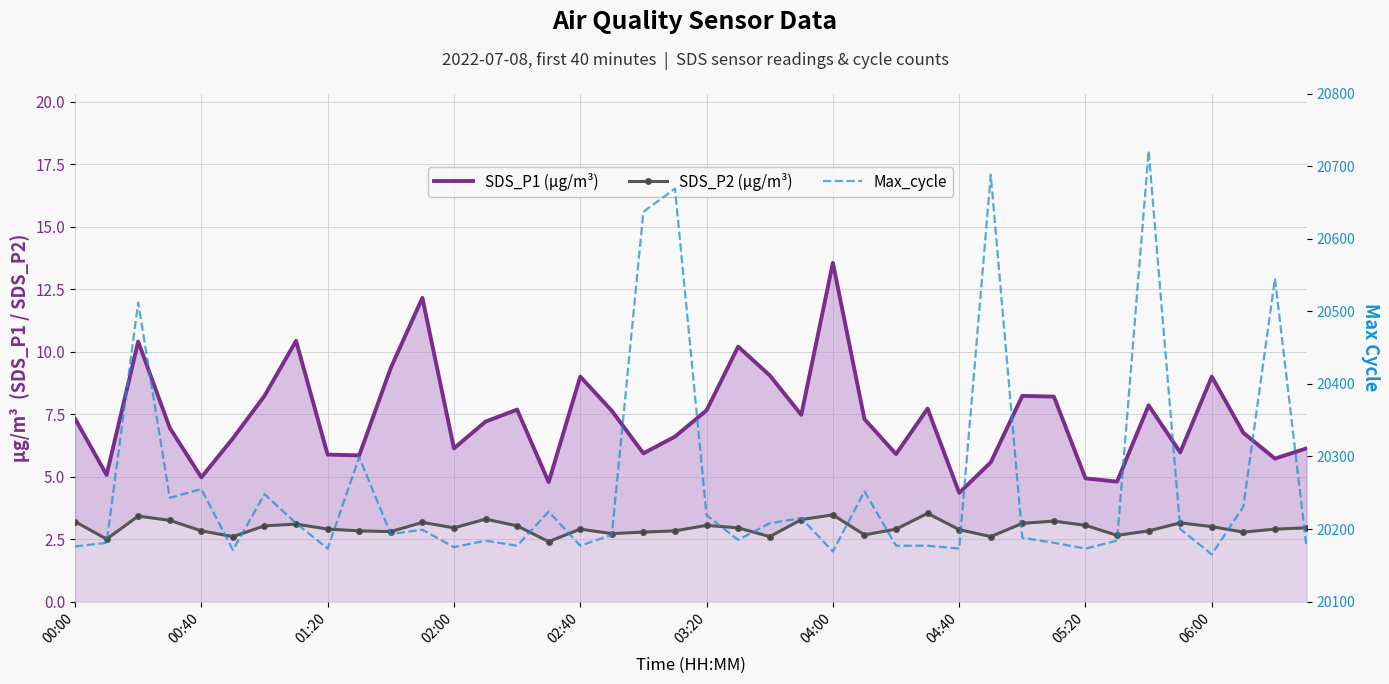

Which series has the largest total across all categories?

Max_cycle